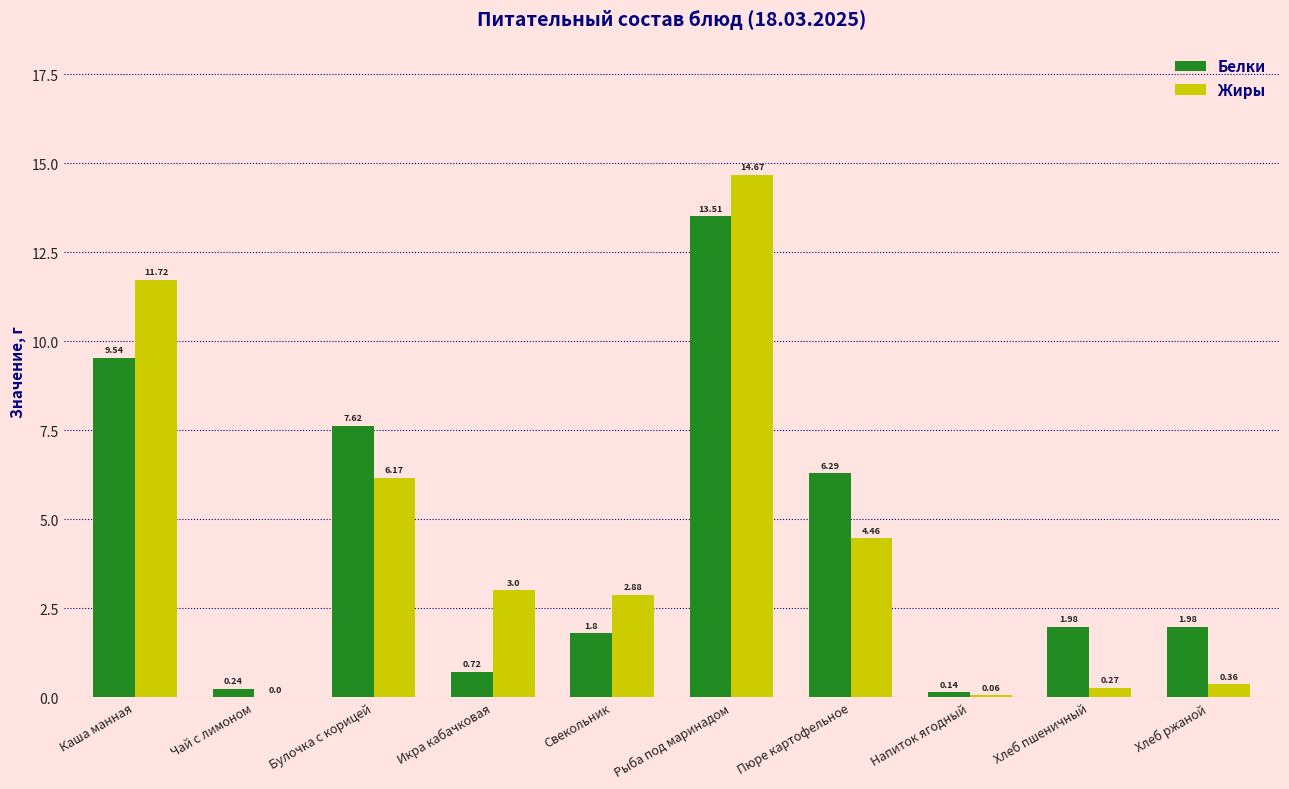

At which label is Жиры closest to 7?

Булочка с корицей